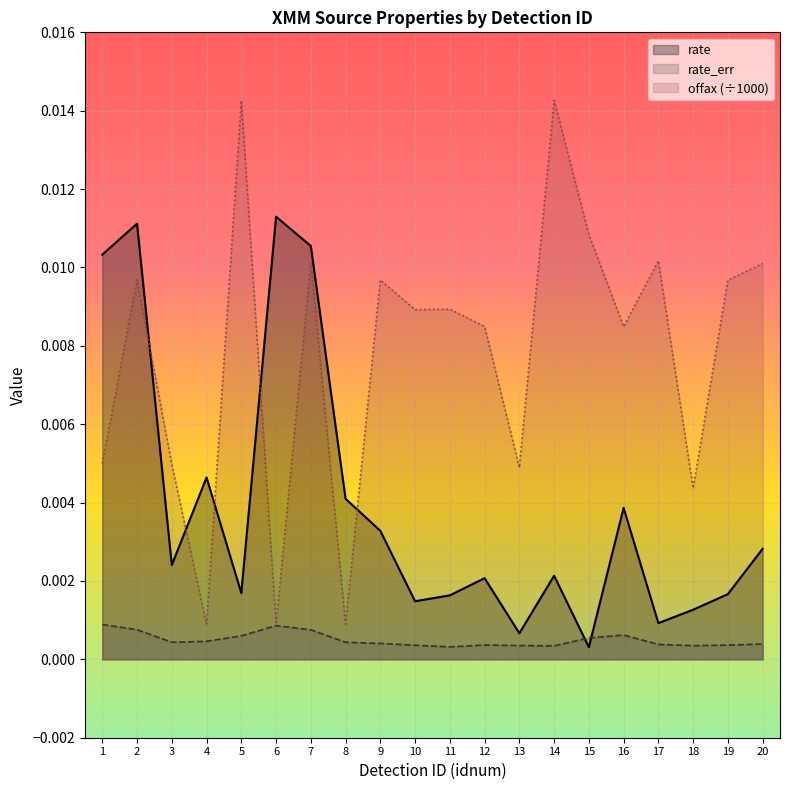

At which category does rate_err reach its first local peak?

6